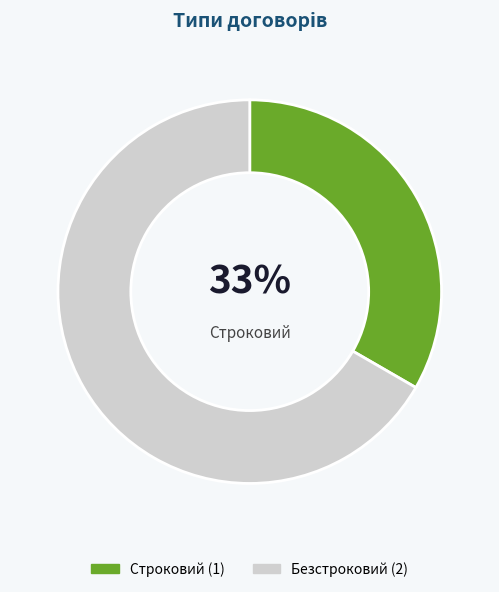

To the nearest percent, what is the average slice percentage?

50%